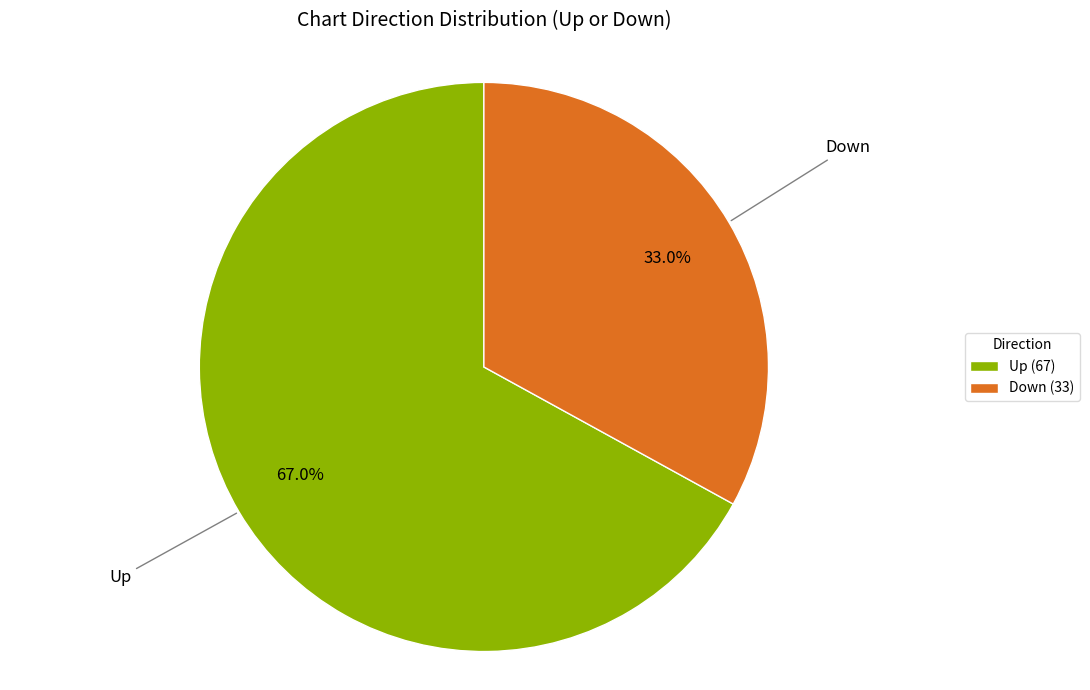

What is the ratio of the value at Up (67) to the value at Down (33)?

2.0